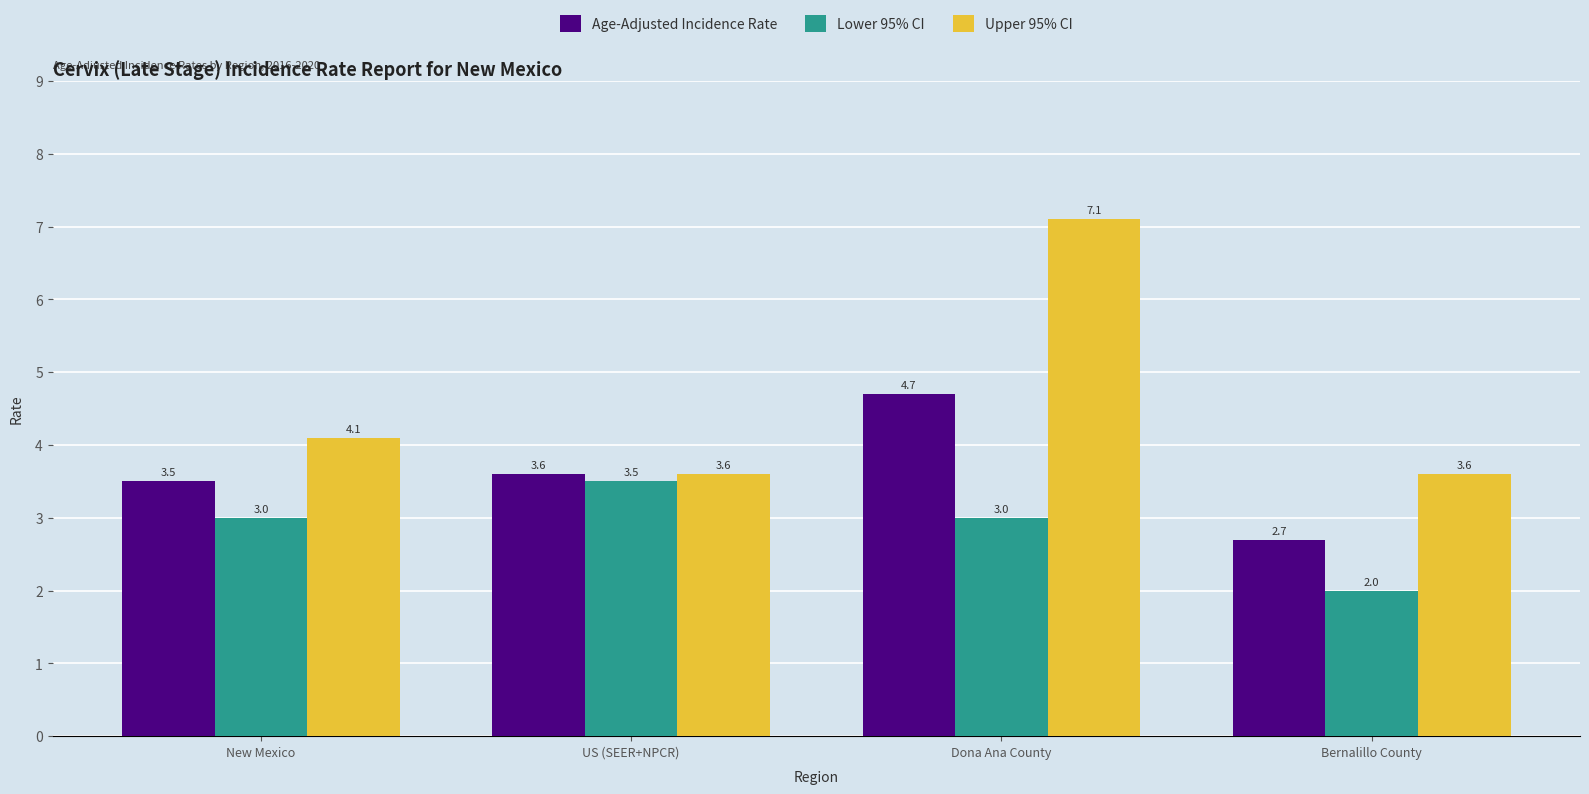

Rank the series at New Mexico from highest to lowest value.

Upper 95% CI, Age-Adjusted Incidence Rate, Lower 95% CI